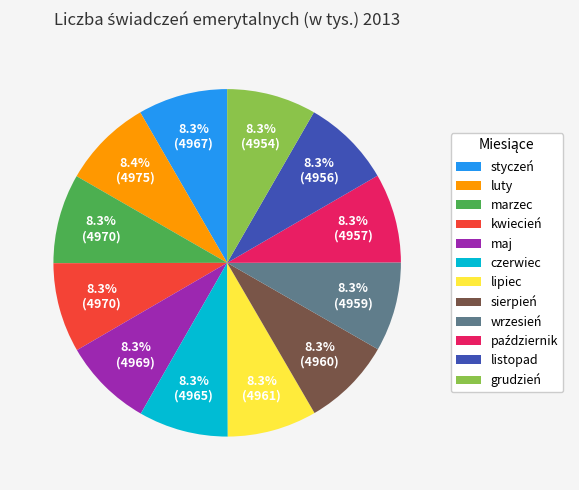

Approximately how many times larger is the value at luty compared to grudzień?

1.0